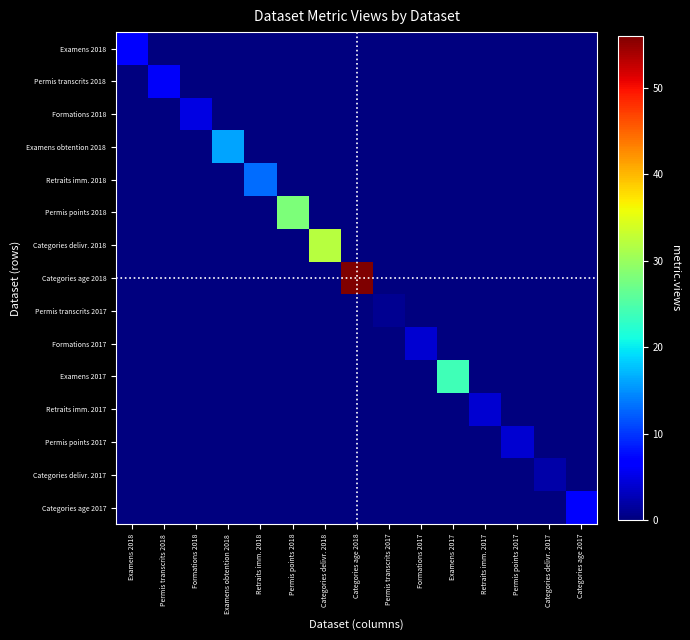

What is the total value across all series at Permis transcrits 2018?

6